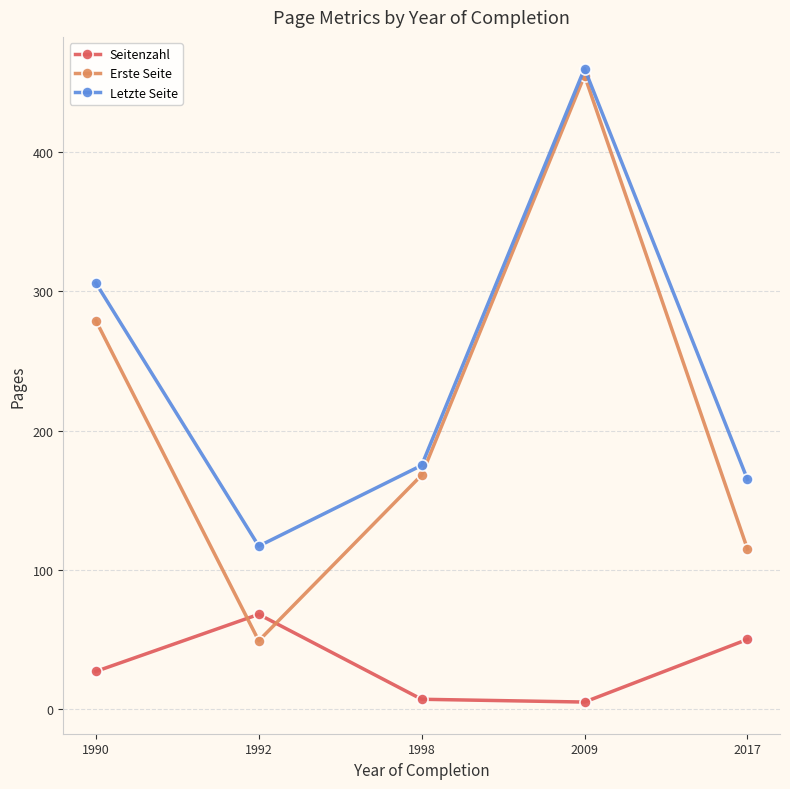

At which label is Letzte Seite closest to 288?

1990